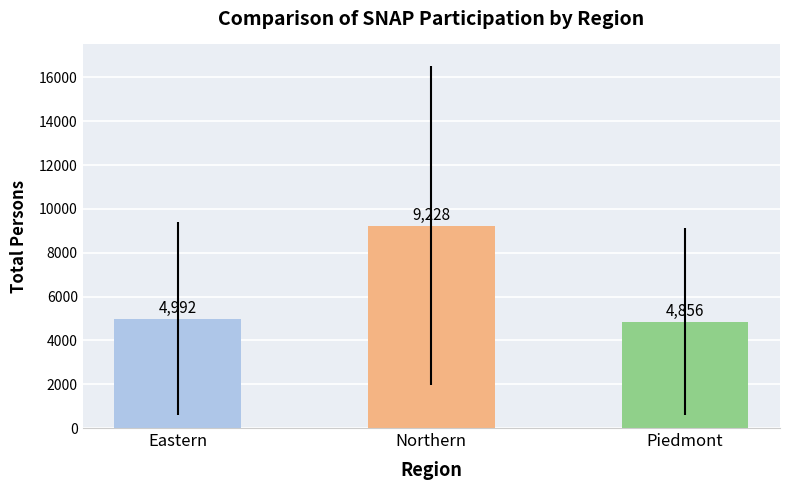

The value at Piedmont is 6855. True or false?

False